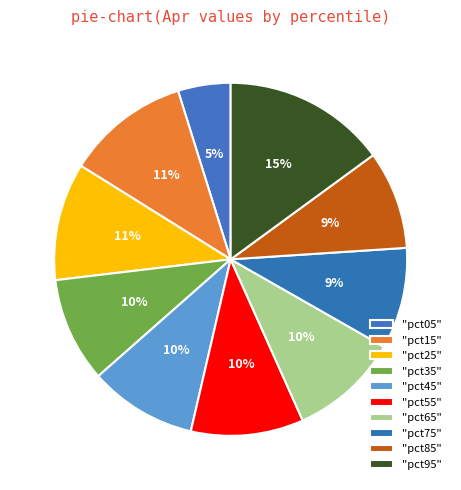

To the nearest percent, what is the average slice percentage?

10%